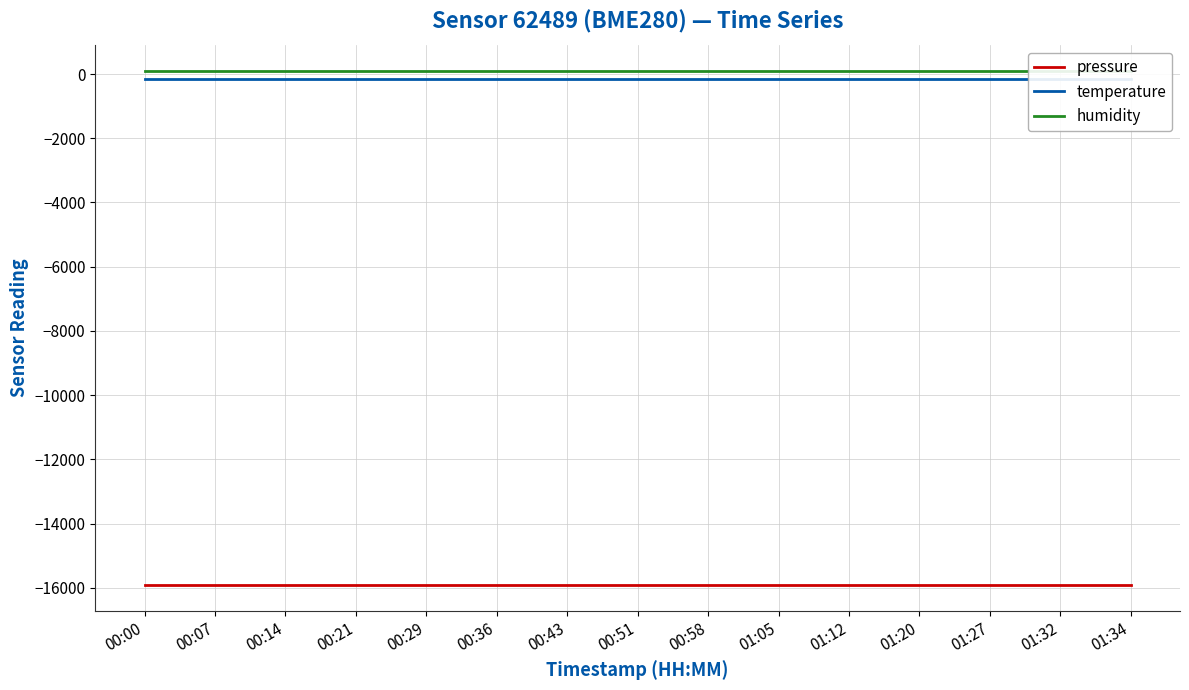

What are all the series names shown in the legend?

pressure, temperature, humidity